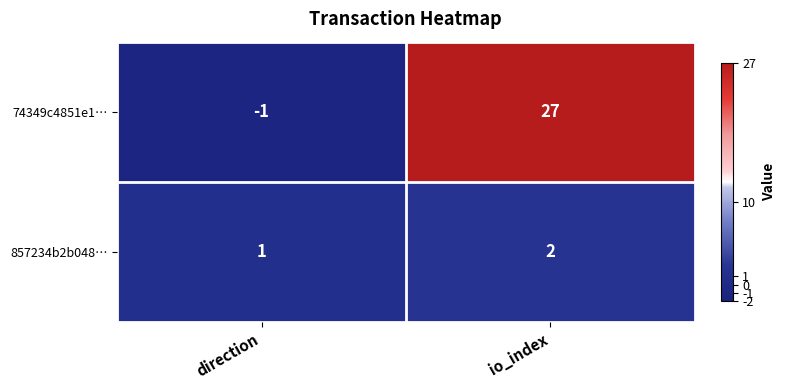

Rank the series by their maximum value, from lowest to highest.

857234b2b048…, 74349c4851e1…